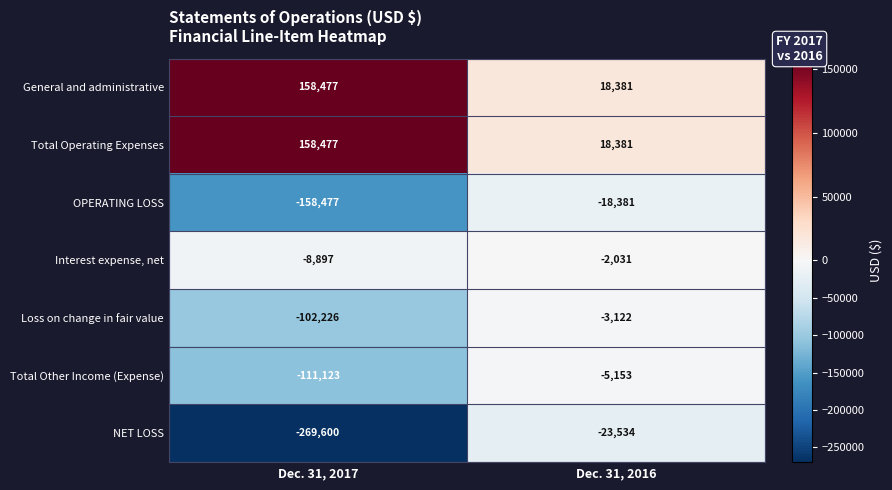

What is the average value of the OPERATING LOSS series?

-88429